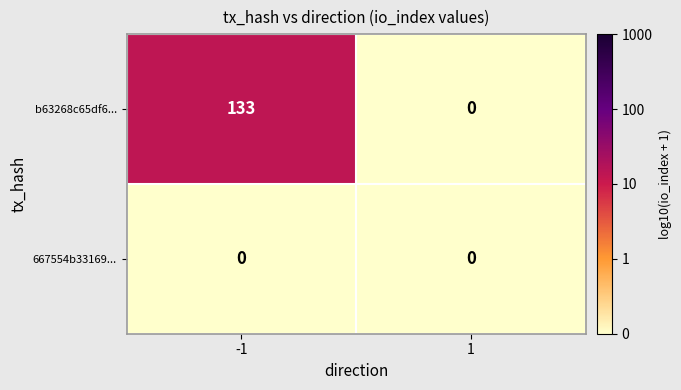

What is the difference between the maximum and minimum values in the b63268c65df6... series?

133